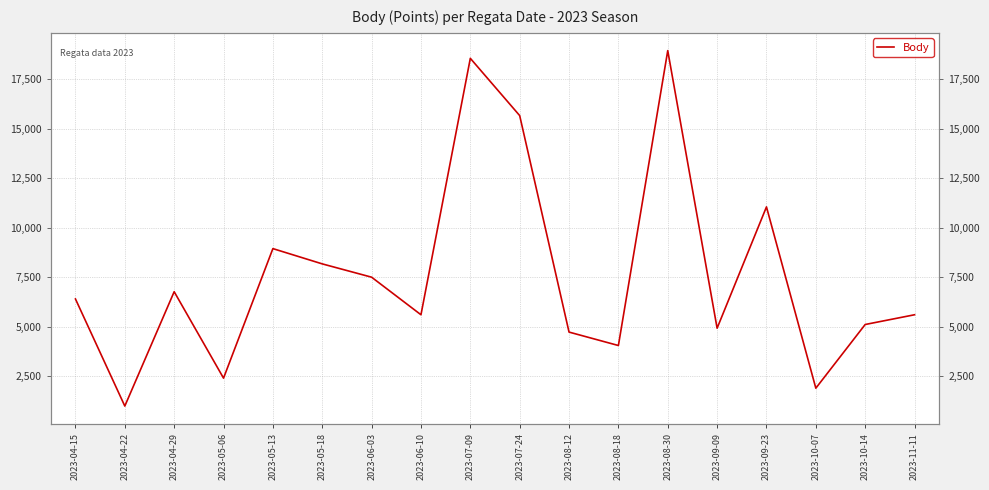

Reading left to right, transcribe all the data shown in this chart.

6397	989	6764	2400	8940	8169	7497	5600	18548	15657	4725	4047	18937	4921	11047	1892	5108	5600